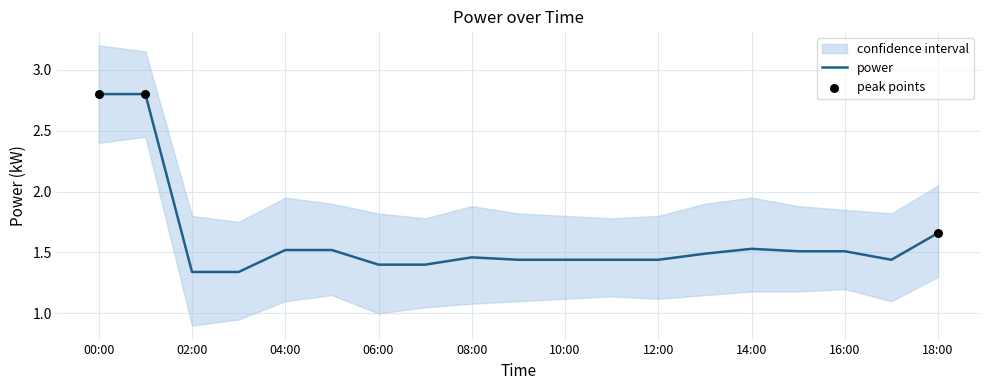

The value of power at 12:00 is 1.9. True or false?

False